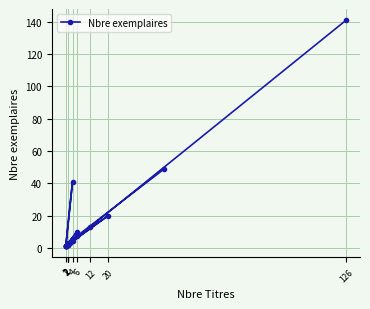

How many series are shown in this chart?

1